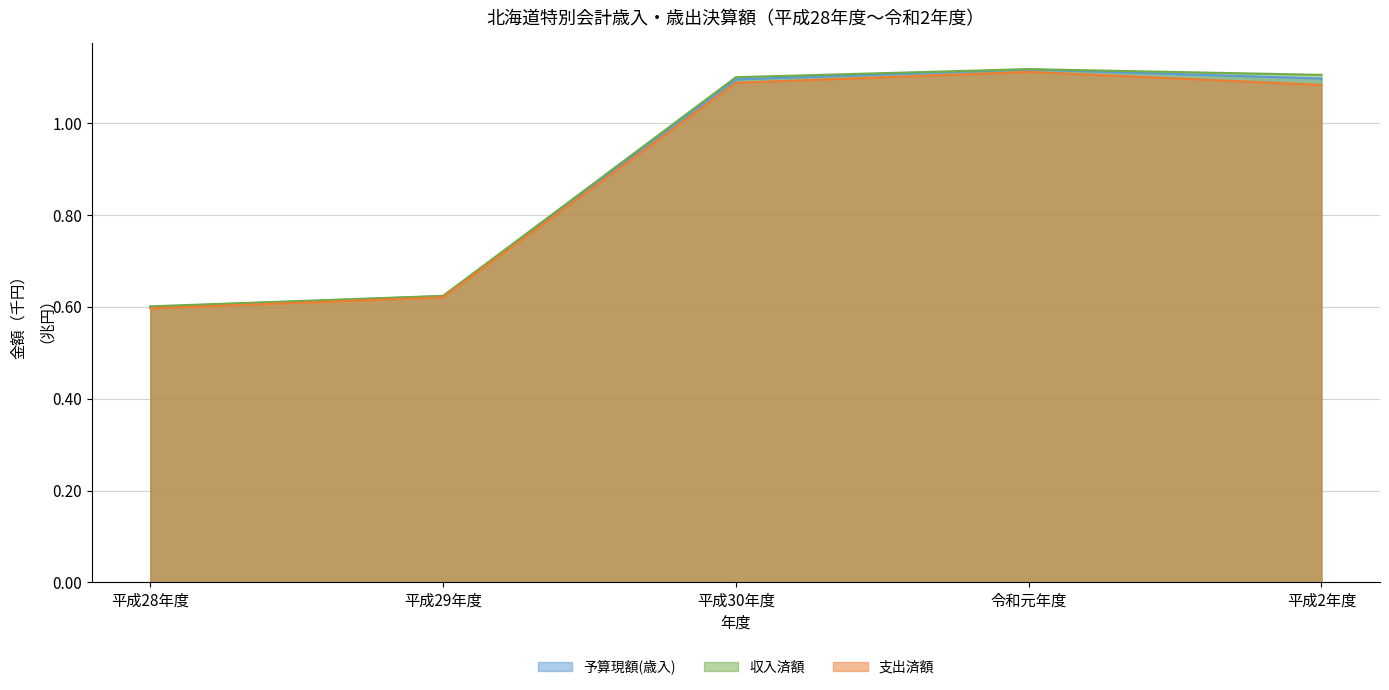

Which series has the largest total across all categories?

収入済額